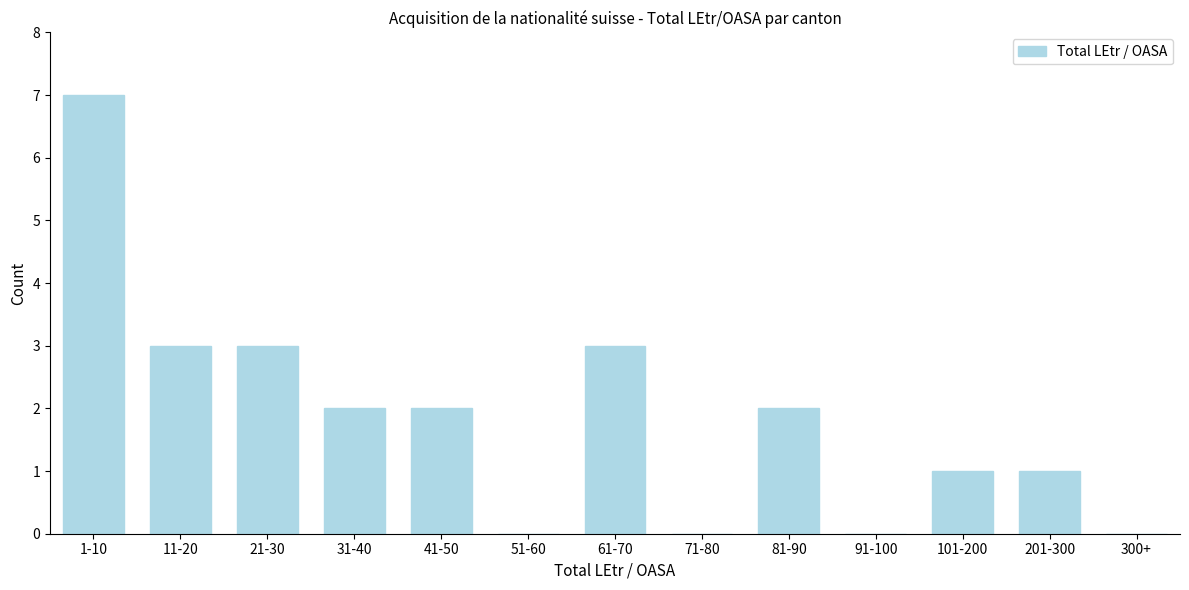

Reading left to right, what are all the values shown in this chart?

1-10=7	11-20=3	21-30=3	31-40=2	41-50=2	51-60=0	61-70=3	71-80=0	81-90=2	91-100=0	101-200=1	201-300=1	300+=0